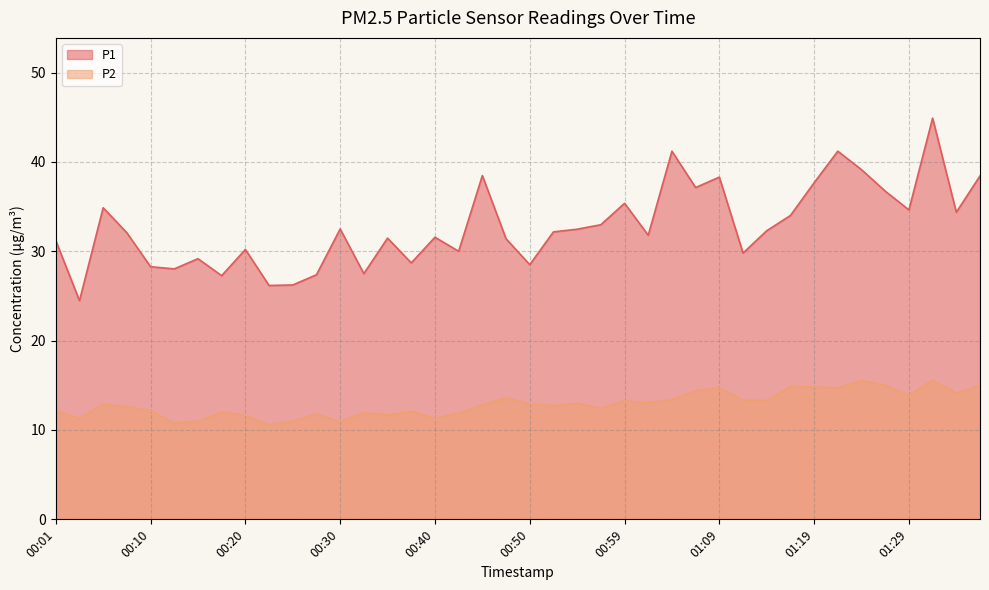

Between 00:23 and 00:40, which is larger?

00:40